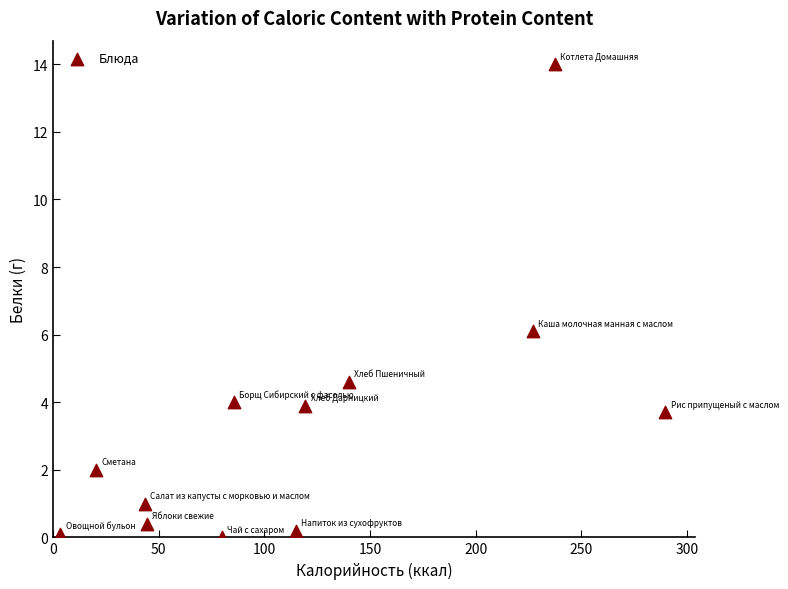

What Y value in the scatter plot is closest to 7?

6.1